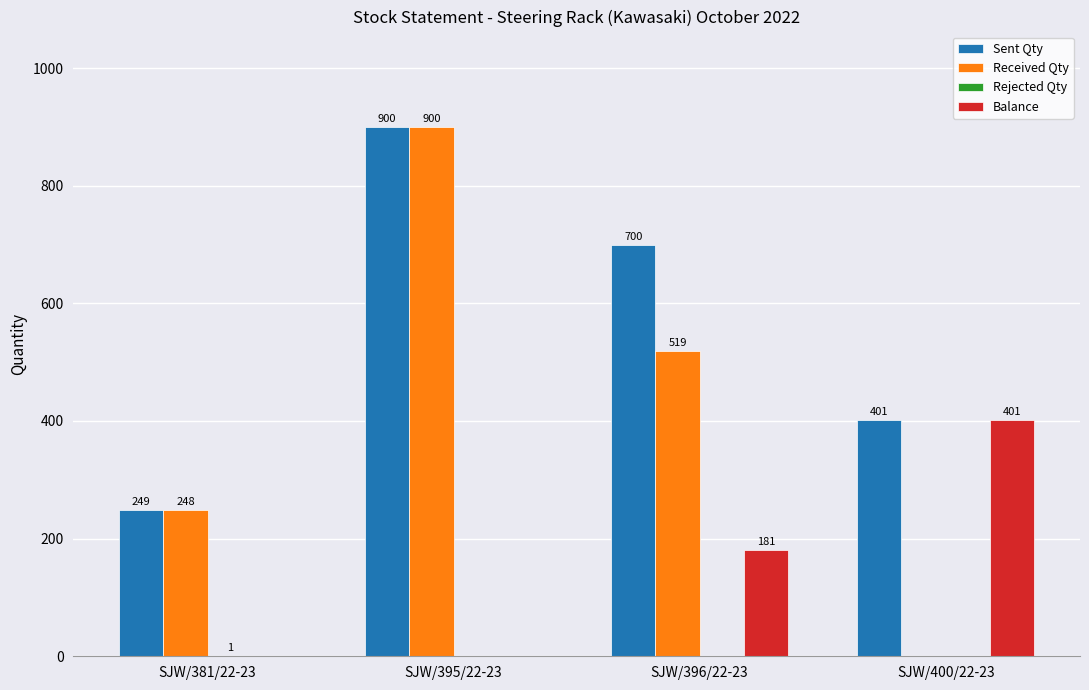

What is the sum of the Received Qty values at SJW/381/22-23 and SJW/396/22-23?

767